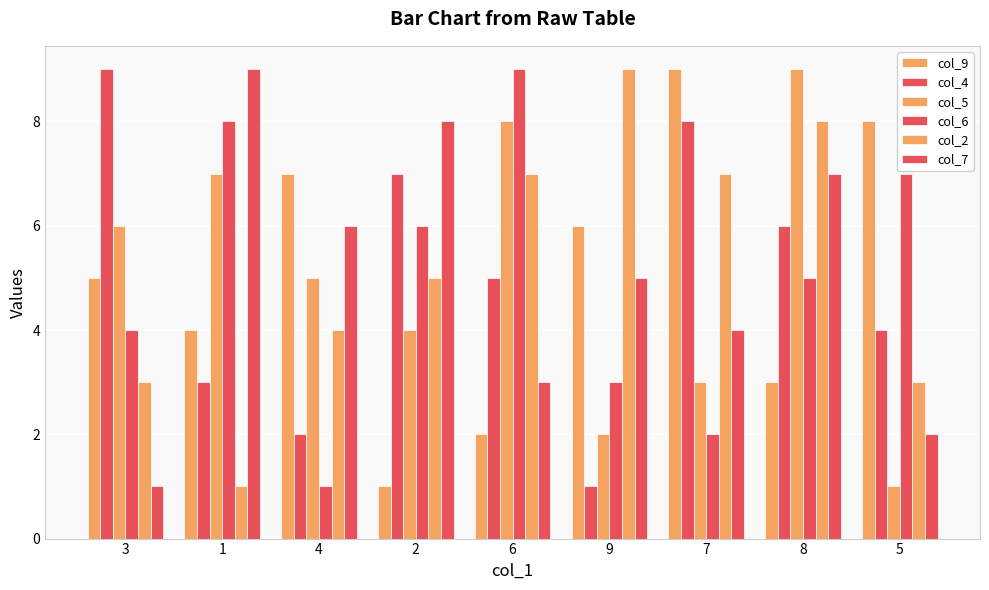

Does the chart contain stacked bars?

No